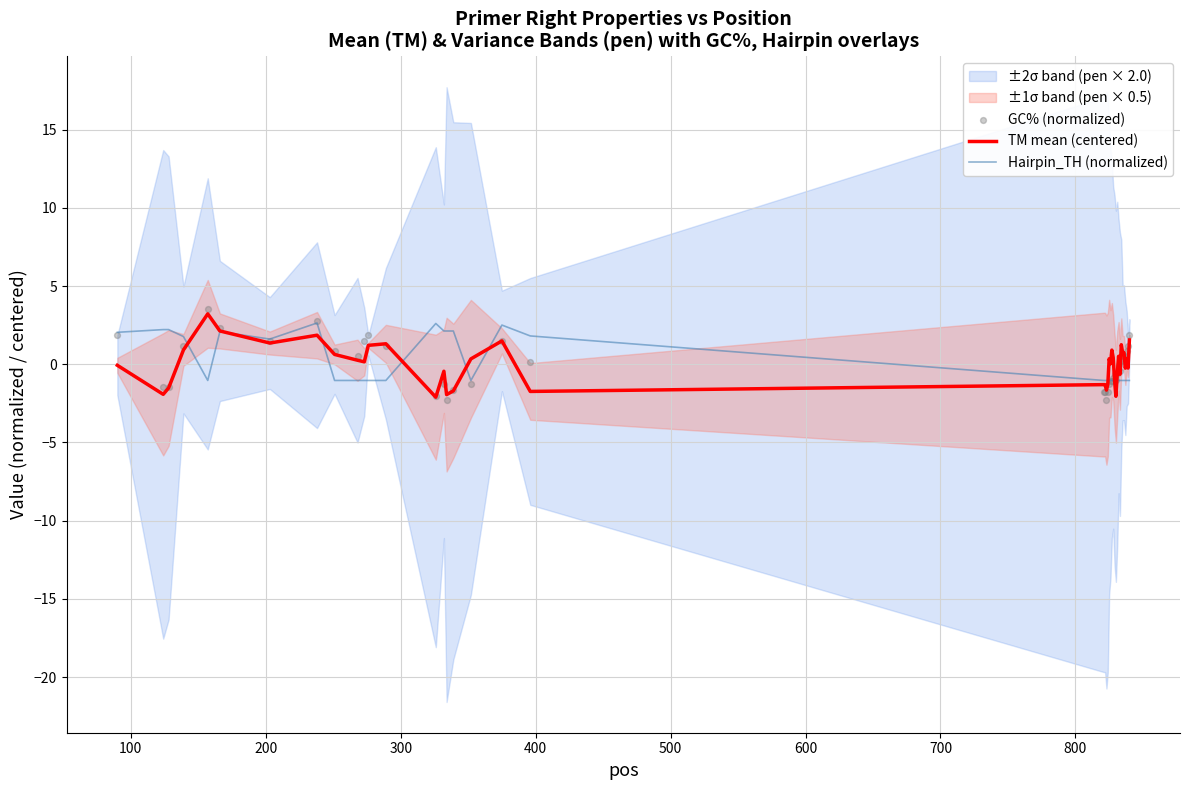

Which series has the largest total across all categories?

TM mean (centered)